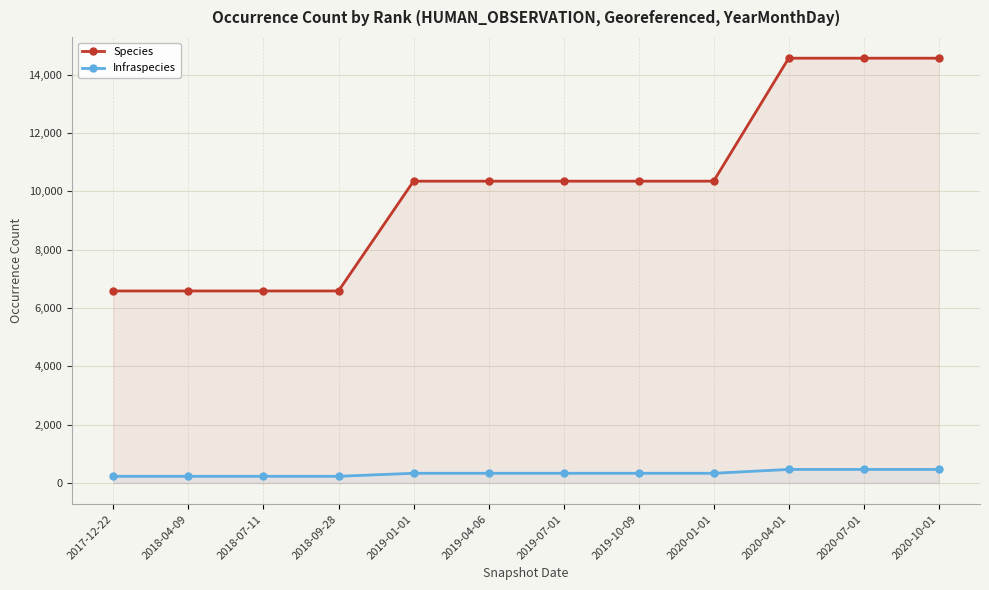

Count the number of categories in the chart.

12